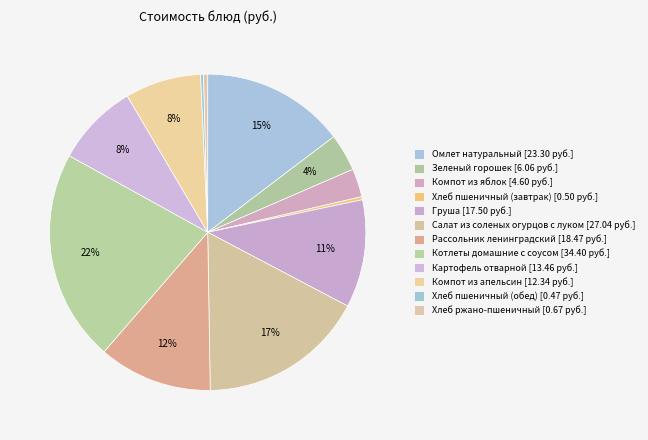

What is the change in value from Котлеты домашние с соусом to Картофель отварной?

-20.9